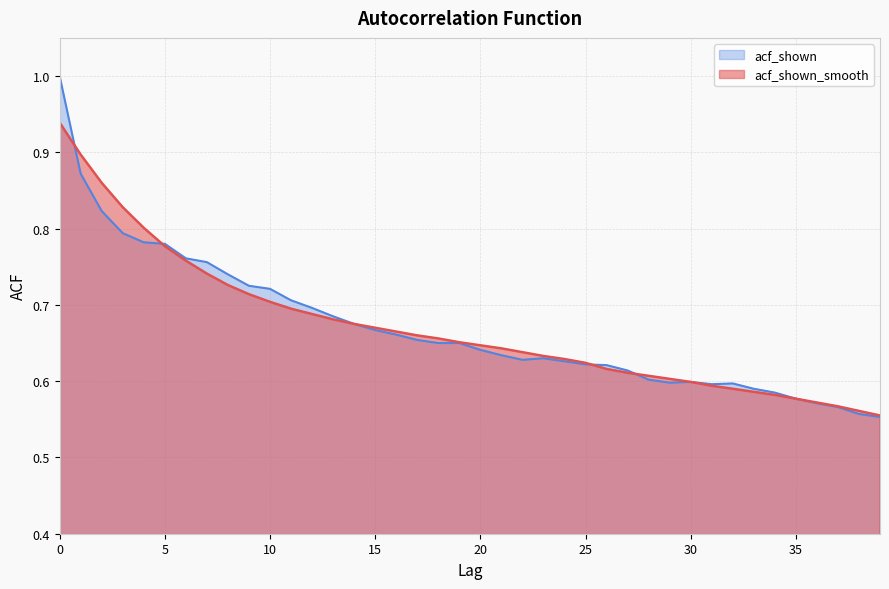

What are all the series names shown in the legend?

acf_shown, acf_shown_smooth